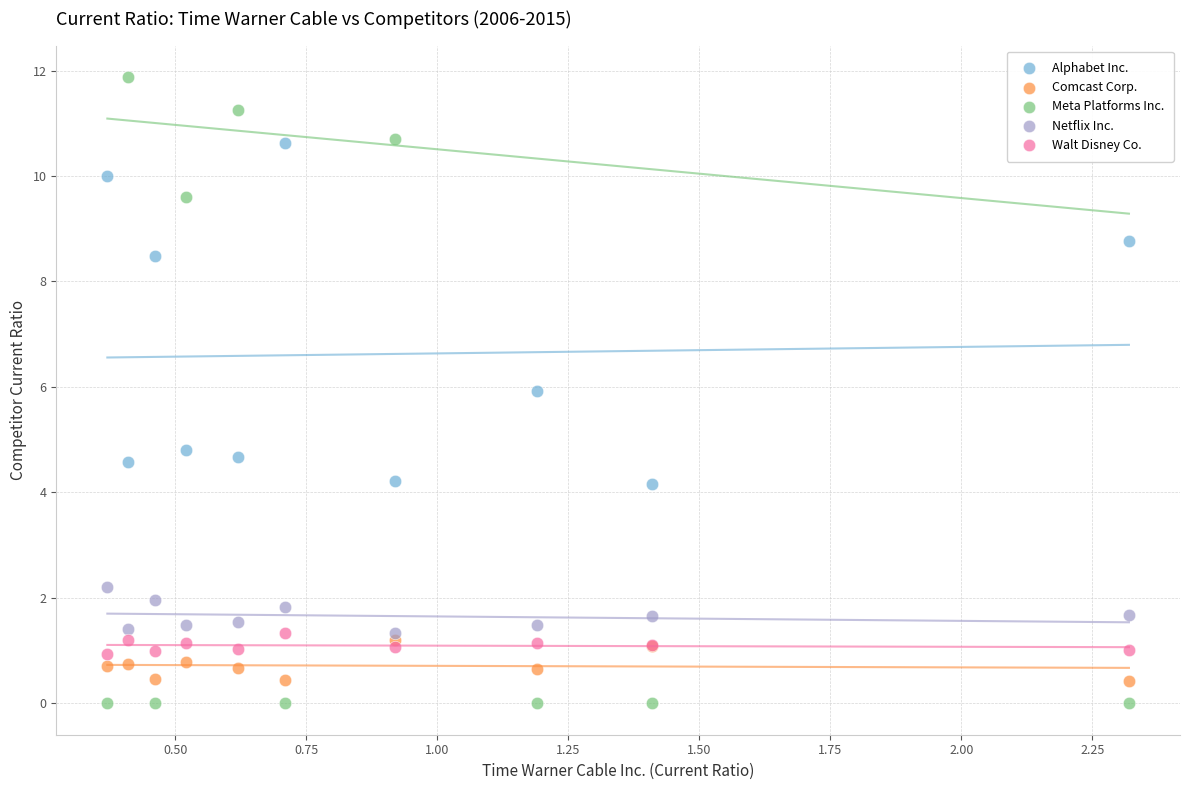

In the Alphabet Inc. series, what Y value is closest to 7?

5.9